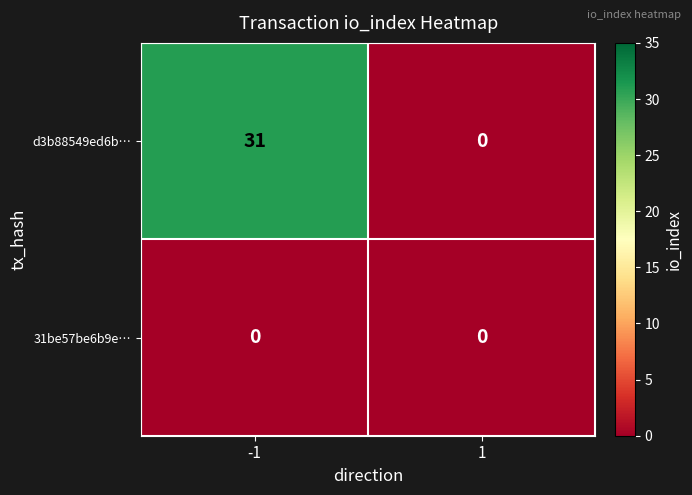

What is the average value of the d3b88549ed6b… series?

16